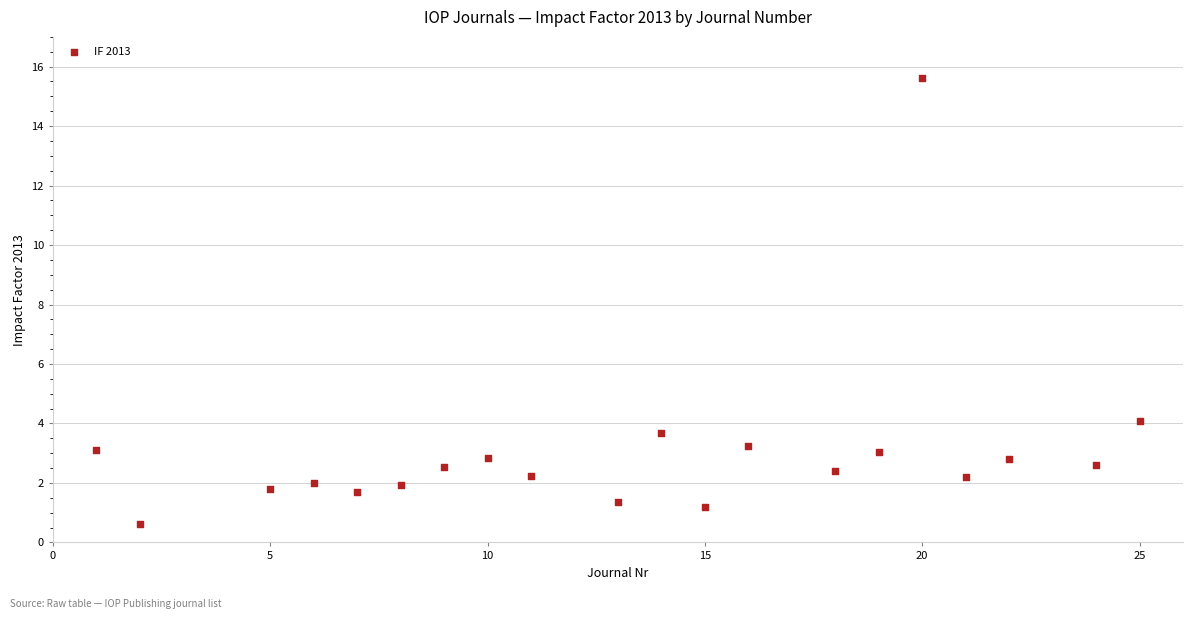

What is the range of X values (max minus min)?

24.0